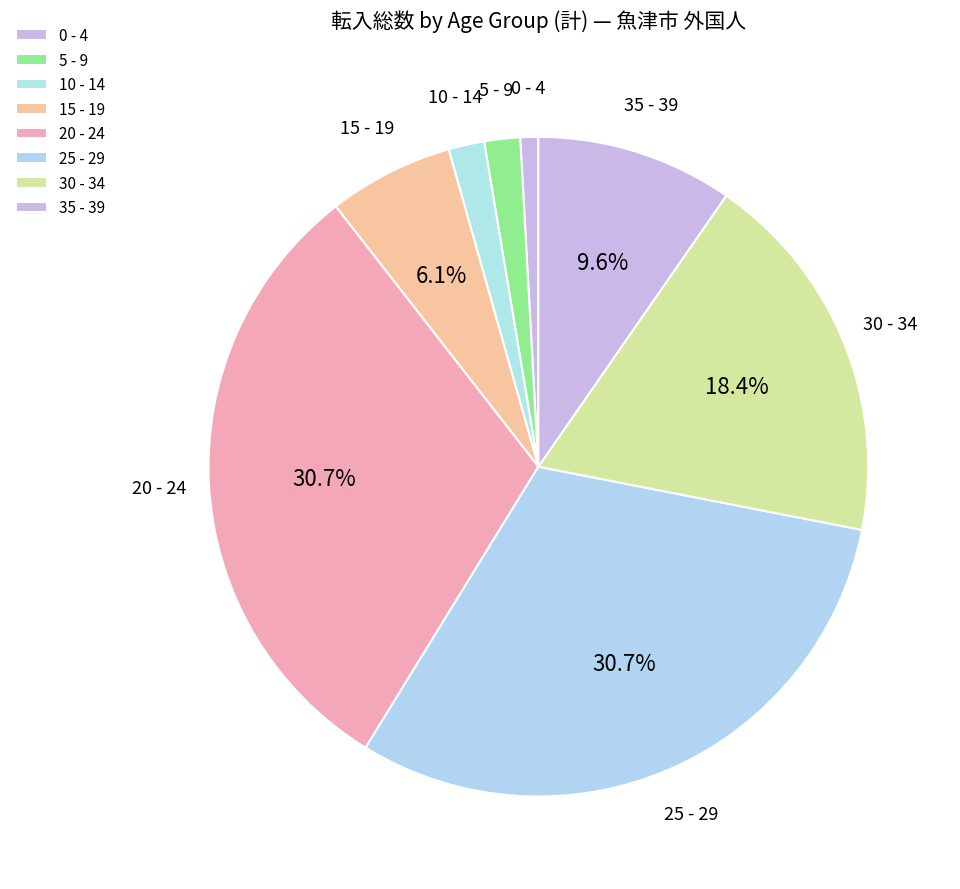

True or false: 0 - 4 accounts for 11% of the total.

False